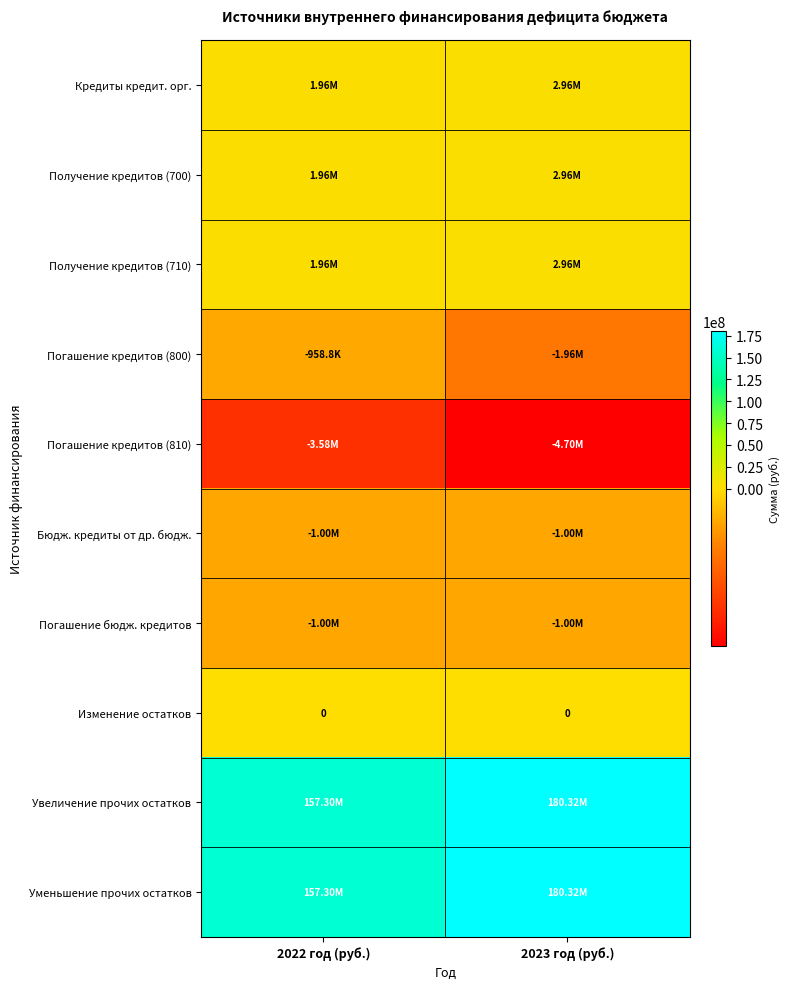

At which category does the chart reach its peak across all series?

2023 год (руб.)